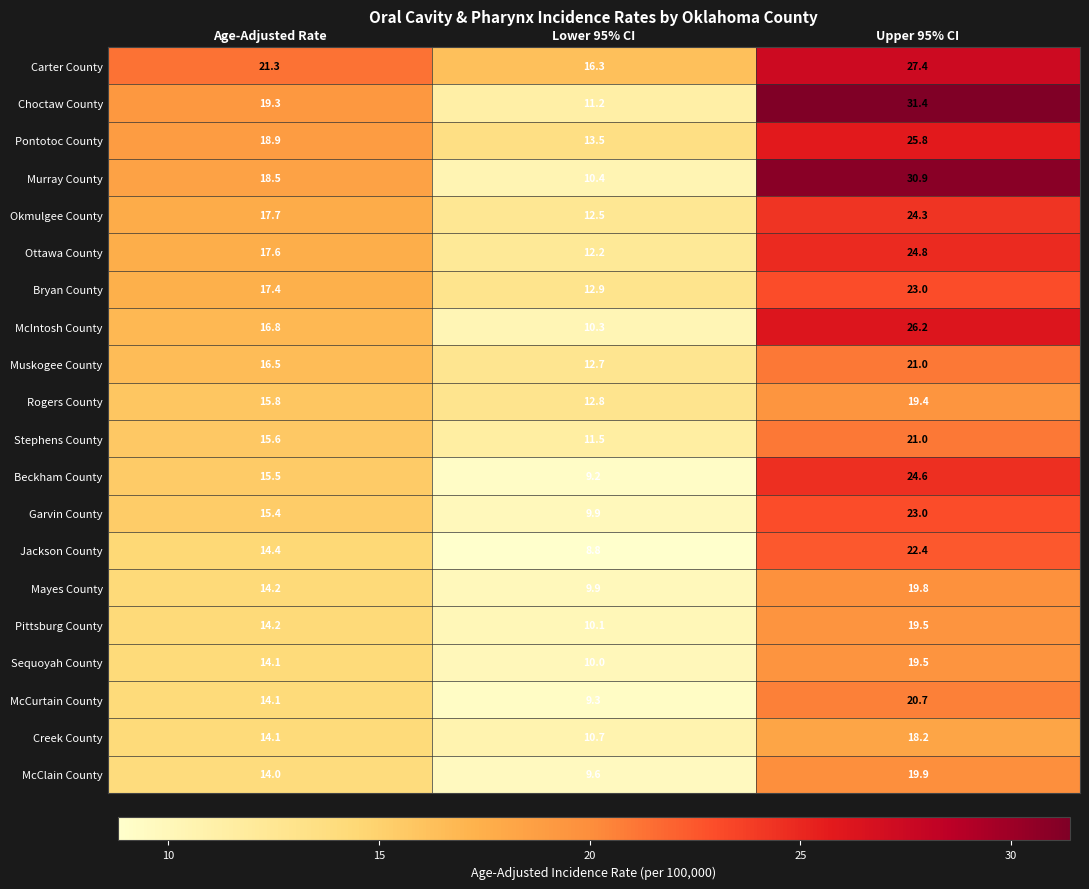

The value of McCurtain County at Upper 95% CI is 20.7. True or false?

True